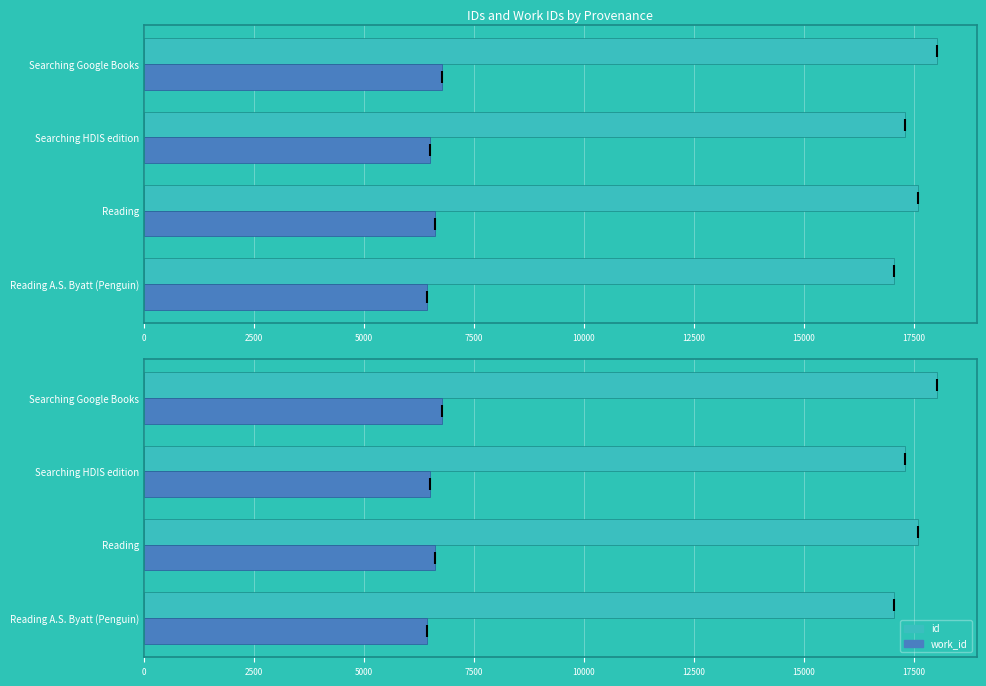

At how many categories does at least one series exceed 16996?

4